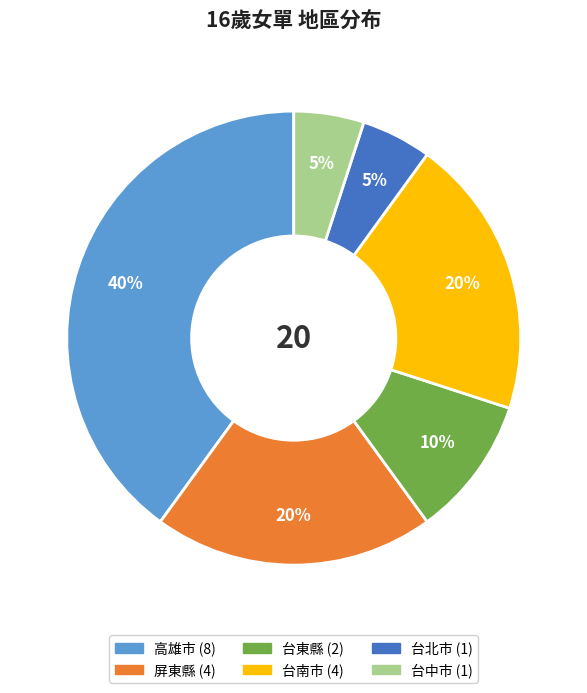

Is it true that 台東縣 is 10% of the pie?

True